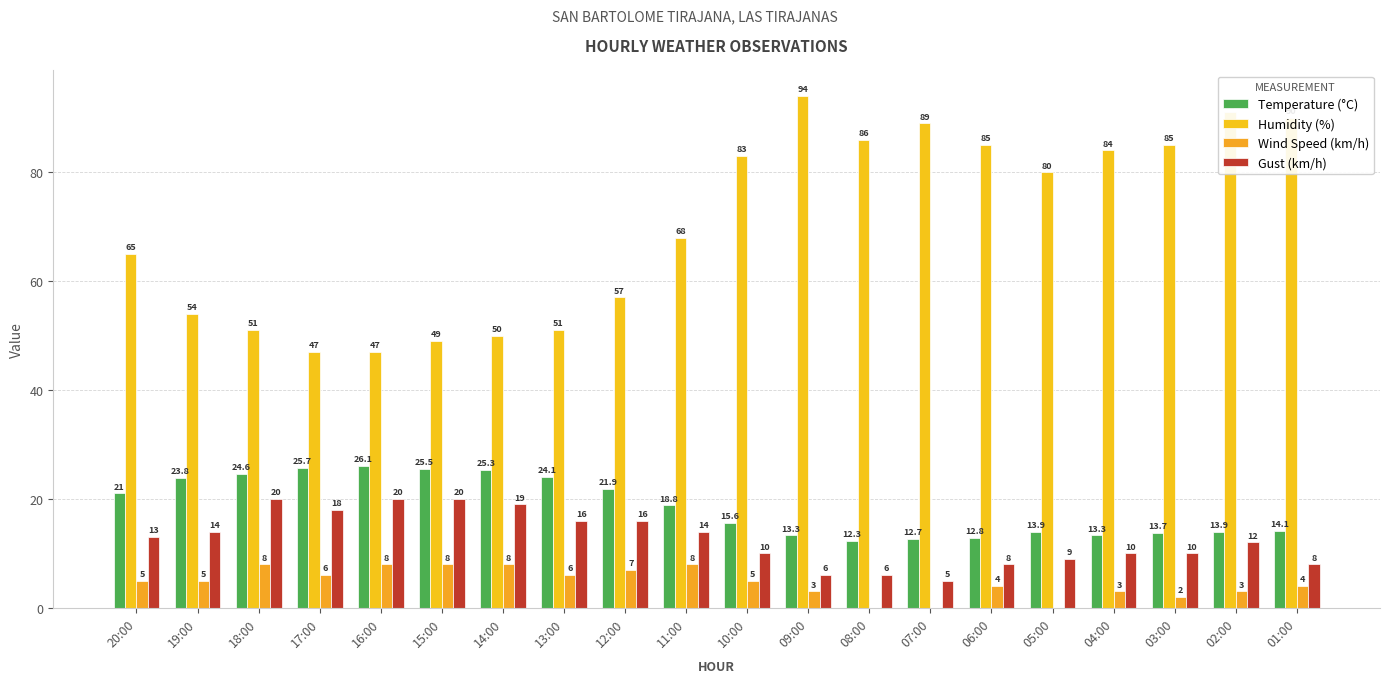

What is the difference between the Humidity (%) values at 13:00 and 10:00?

32.0